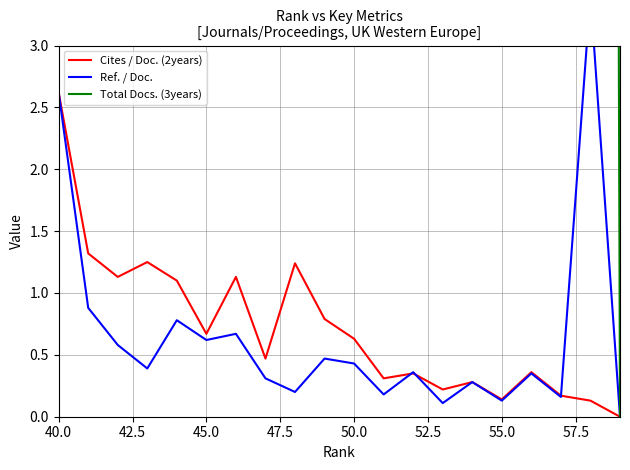

What are all the series names shown in the legend?

Cites / Doc. (2years), Ref. / Doc., Total Docs. (3years)